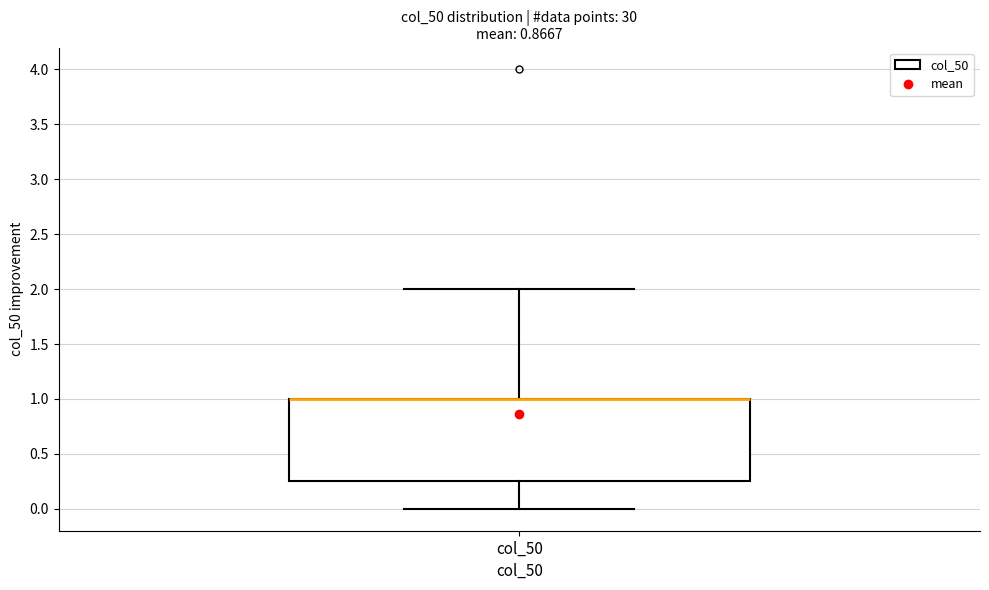

Read this box plot against the y-axis: the position of the median line, the range covered by the box, and the ends of both whiskers. The values are not printed on the chart, so give them approximately, as read against the axis.

median 1.00 (drawn on the box's upper edge), box 0.25 to 1.00, whiskers 0.00 to 2.00